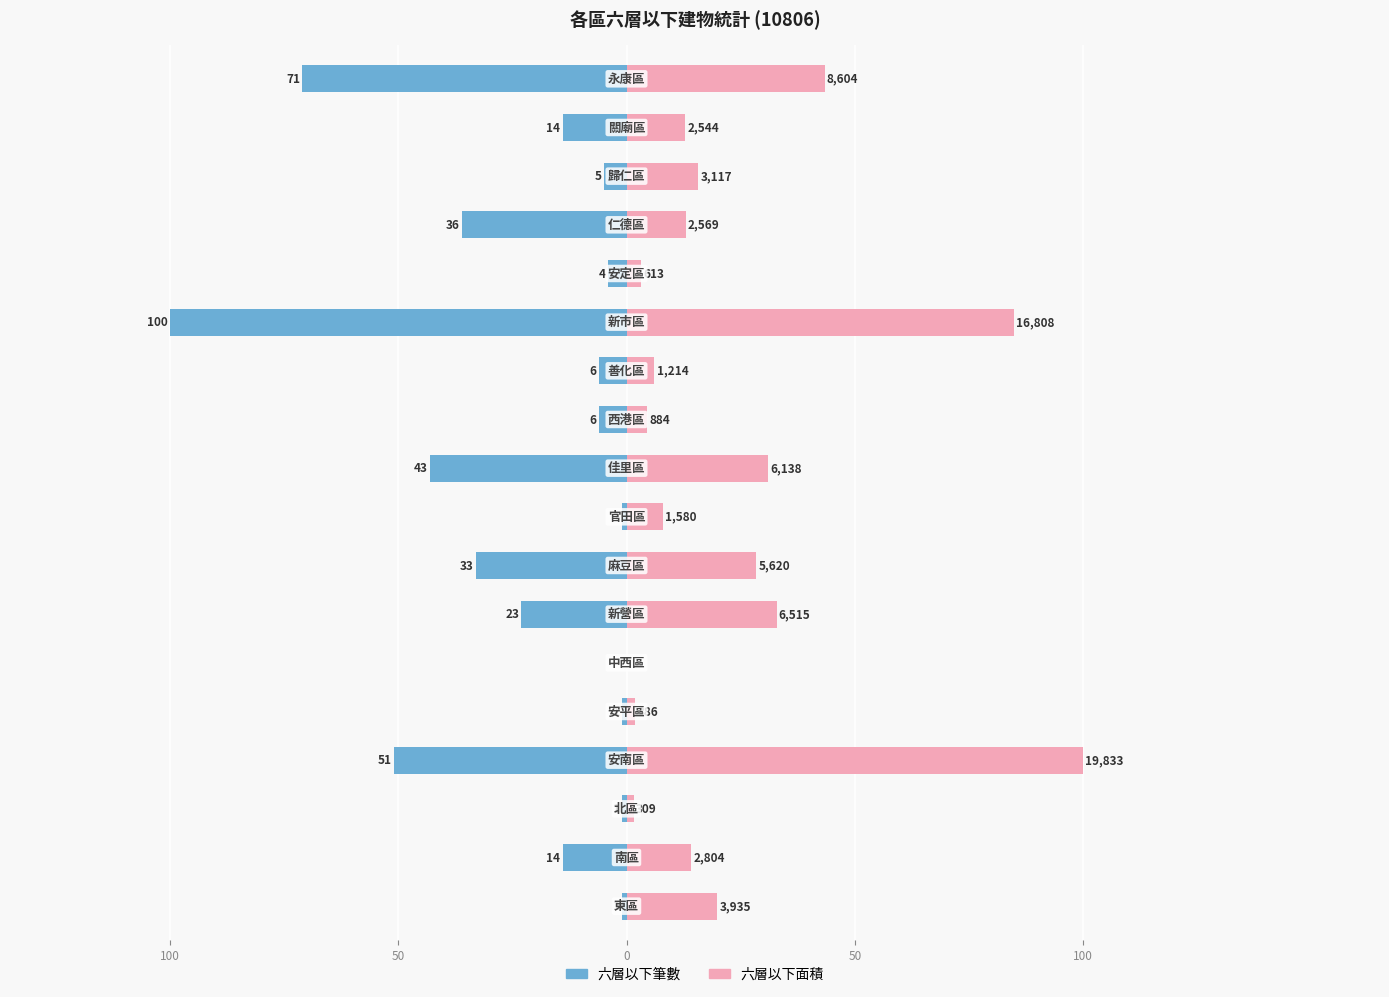

How many data points in 六層以下筆數 are less than -6?

9